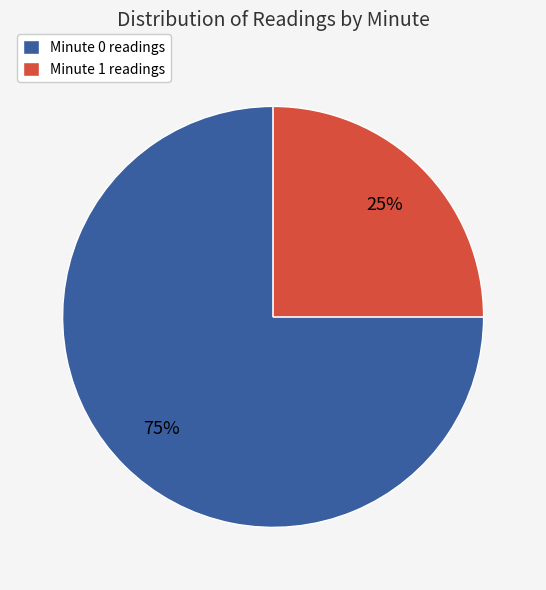

Which slice is the largest?

Minute 0 readings